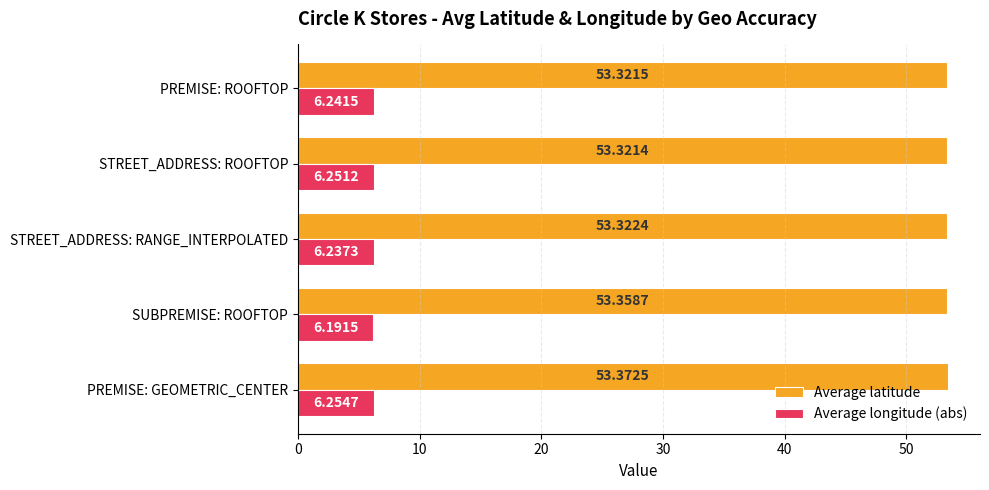

Which category has the highest value across all series?

PREMISE: GEOMETRIC_CENTER